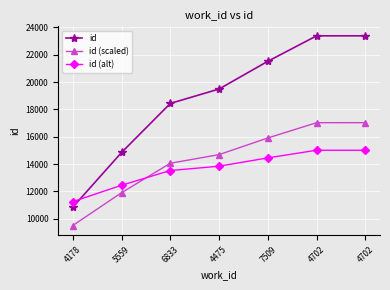

At which label is id closest to 17116?

6833